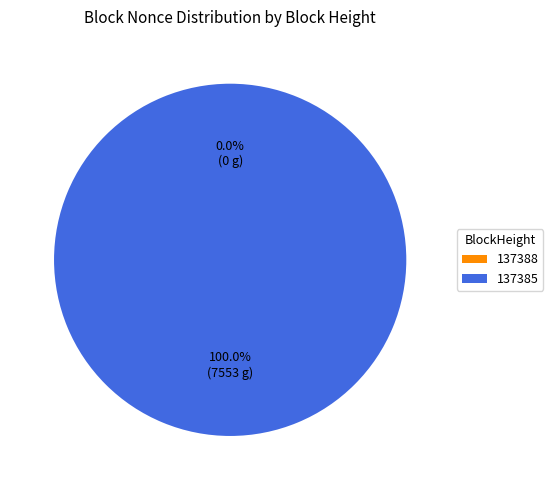

Is 137385 the majority of the pie?

Yes